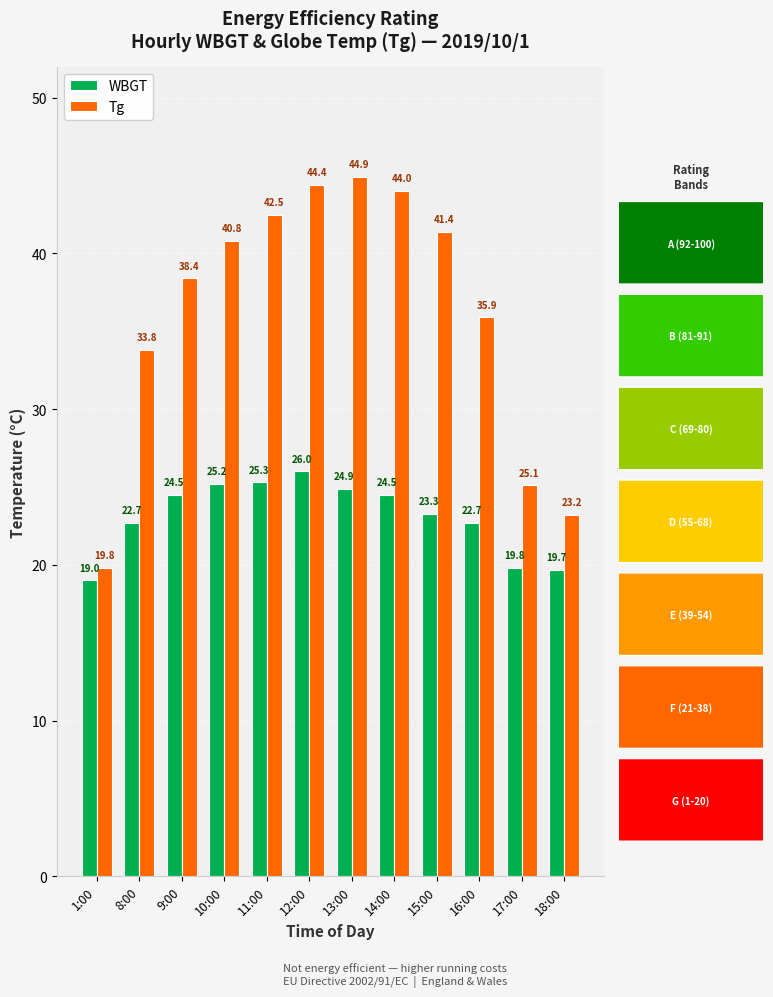

Rank the categories by Tg value from highest to lowest.

13:00, 12:00, 14:00, 11:00, 15:00, 10:00, 9:00, 16:00, 8:00, 17:00, 18:00, 1:00